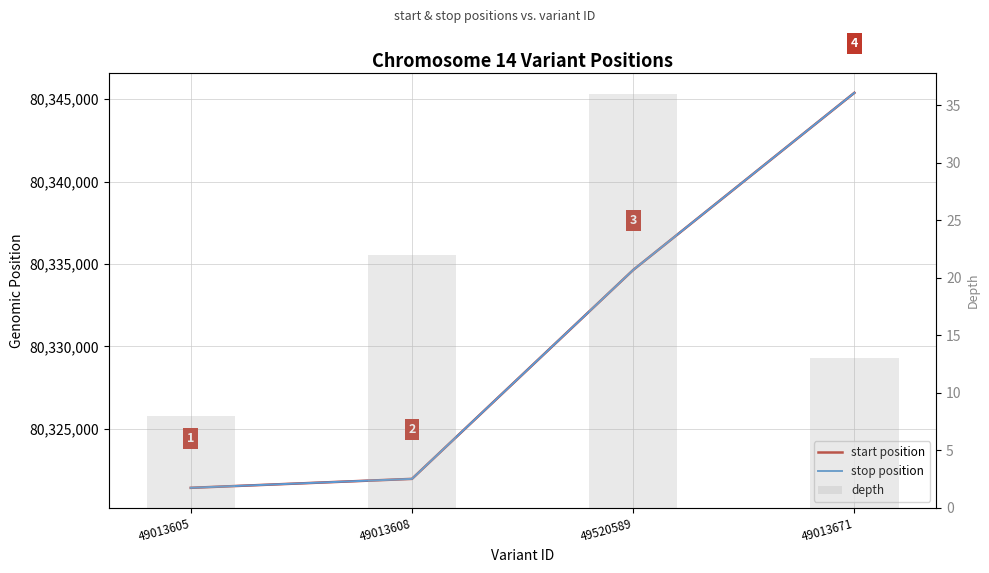

Where is start position nearest to the value 80333404?

49520589